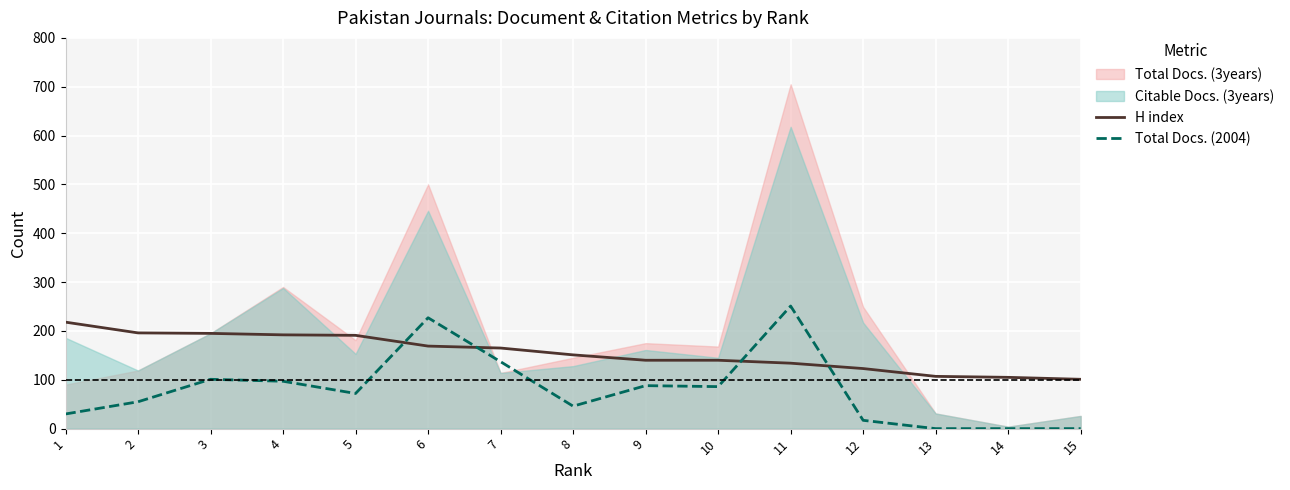

The value of H index at 4 is 192. True or false?

True